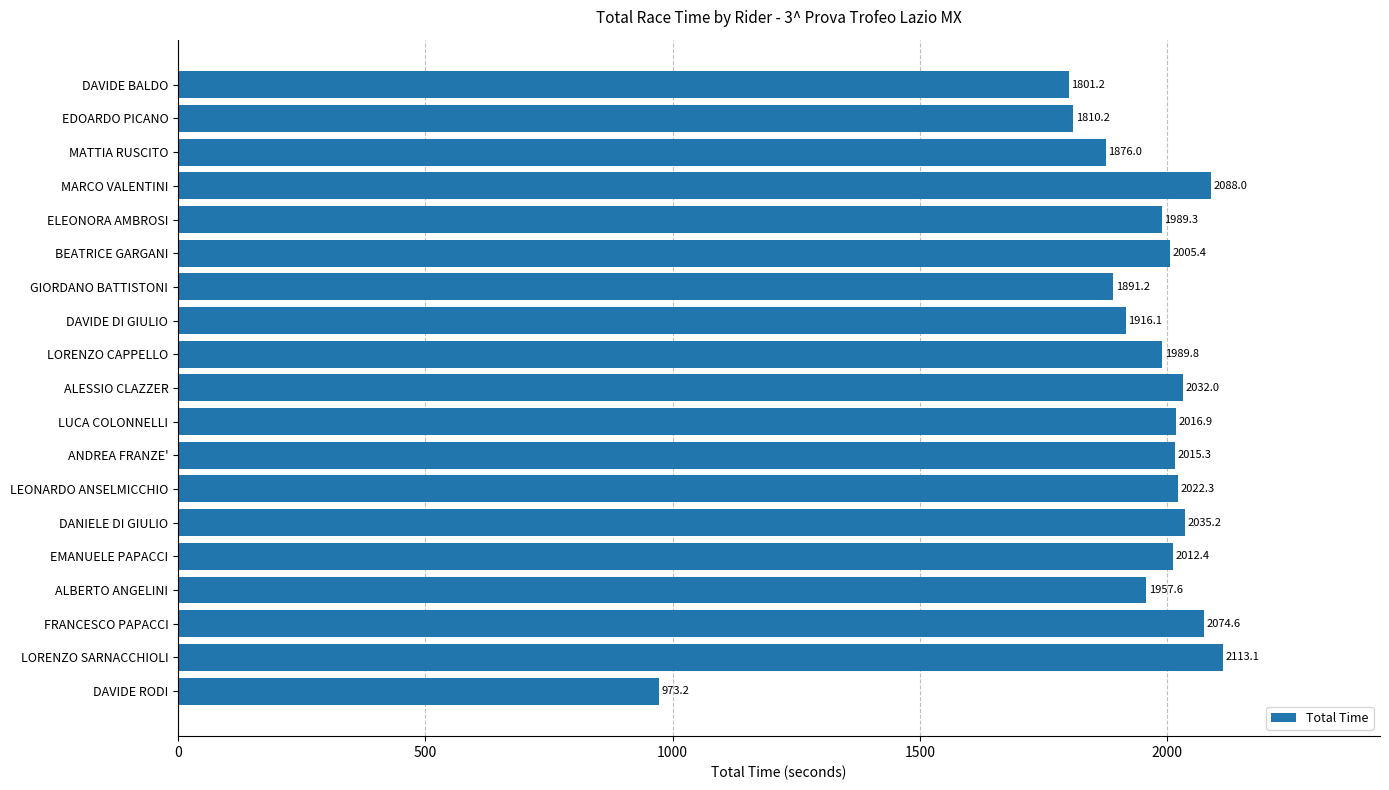

What is the sum of all values?

36619.7